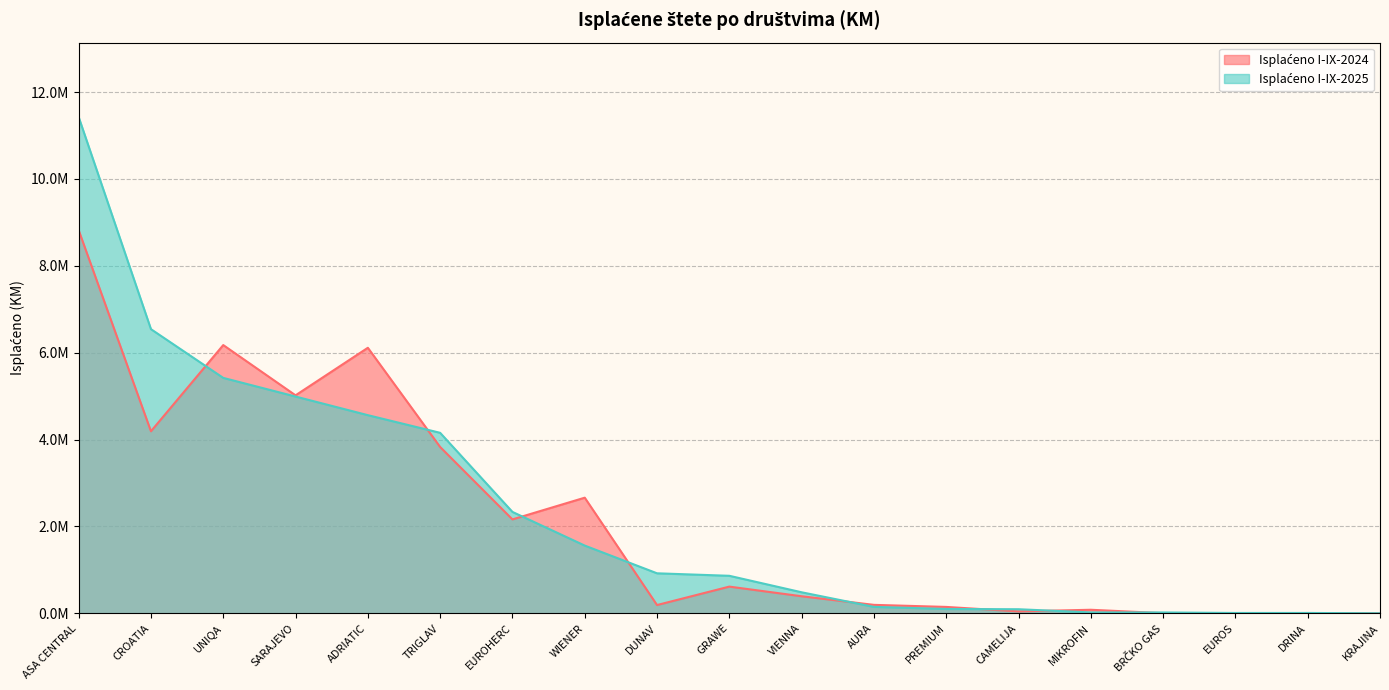

Is the value of Isplaćeno I-IX-2024 at DUNAV greater than the value of Isplaćeno I-IX-2025 at VIENNA?

No